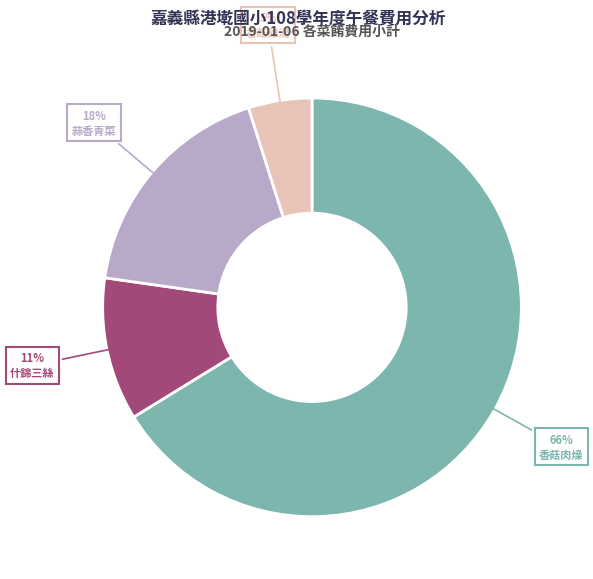

How many segments does this pie chart have?

4